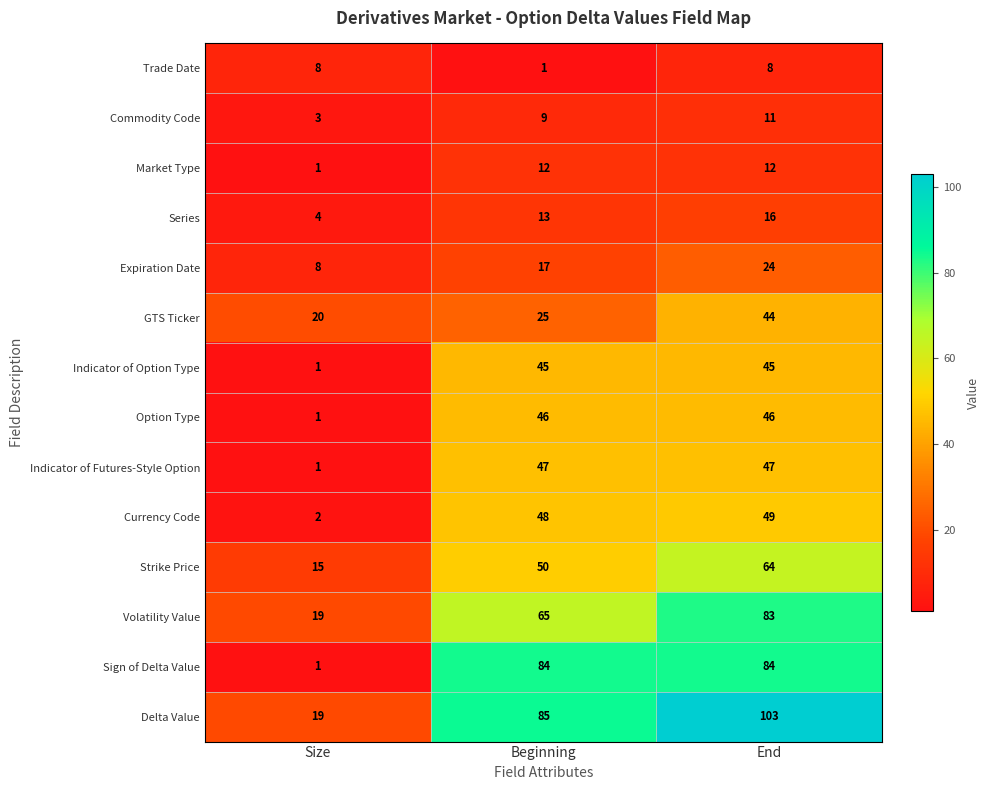

What is the sum of the GTS Ticker values at End and Size?

64